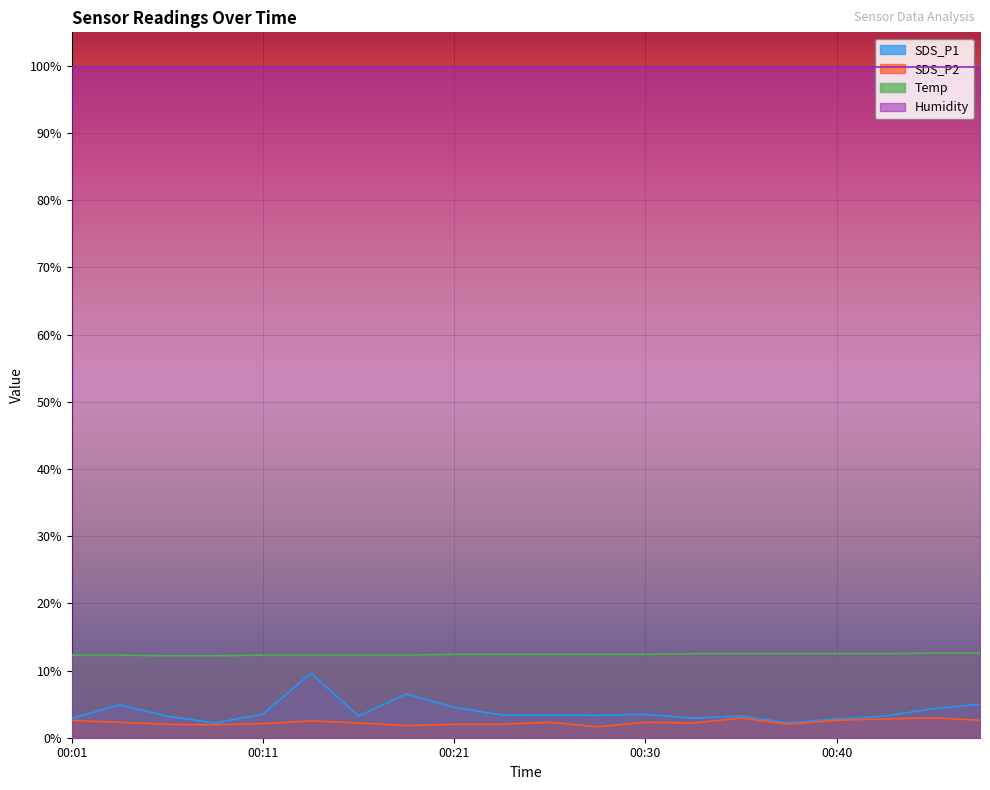

True or false: SDS_P1 and SDS_P2 cross at least once.

False